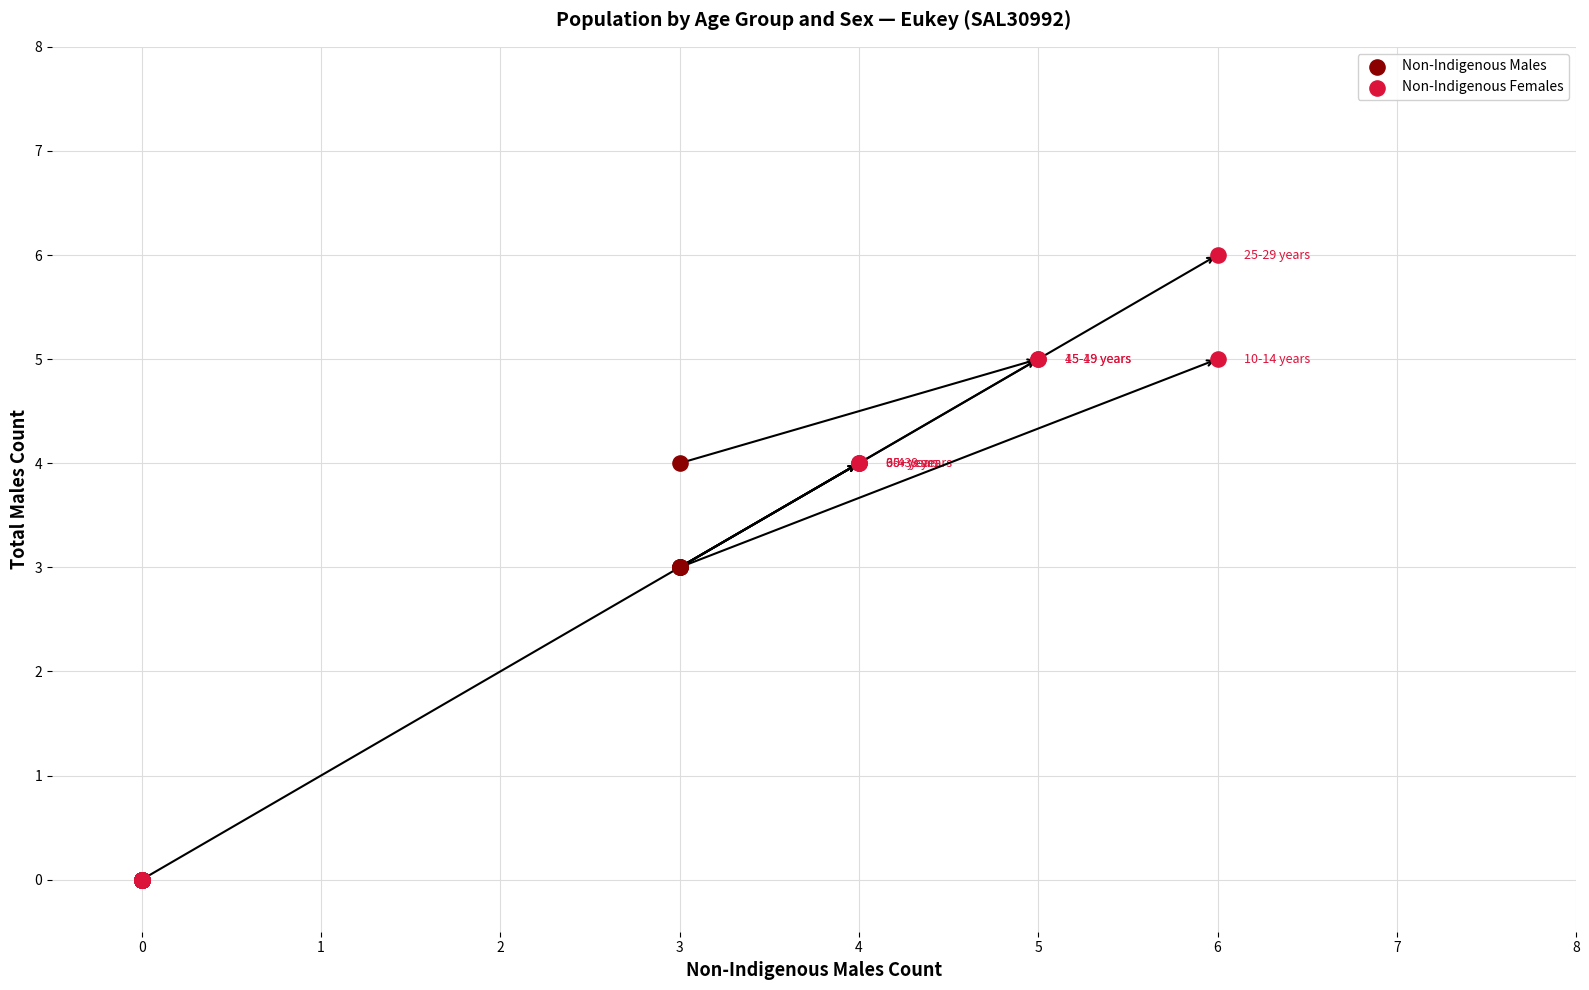

What are all the series names shown in the legend?

Non-Indigenous Males, Non-Indigenous Females